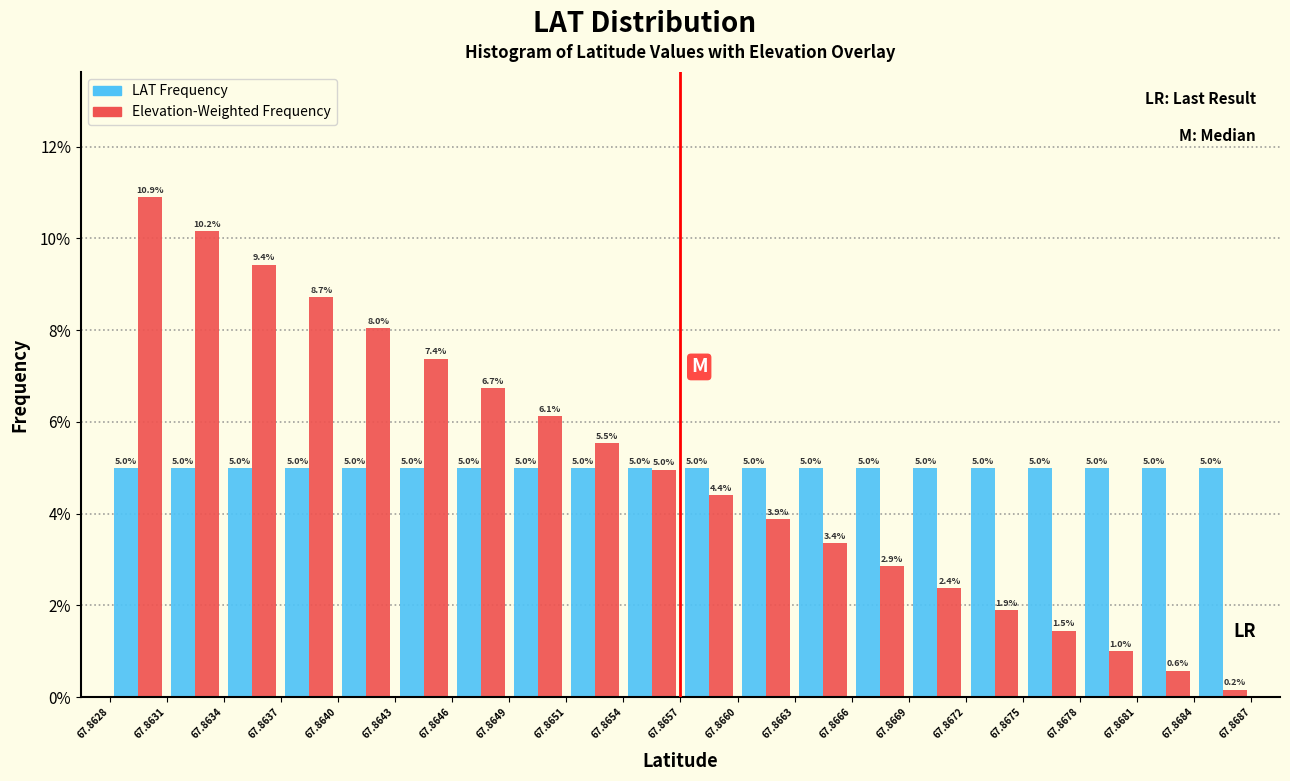

In the Elevation-Weighted Frequency series, which range on the x-axis has the tallest bar?

67.8628 to 67.8631